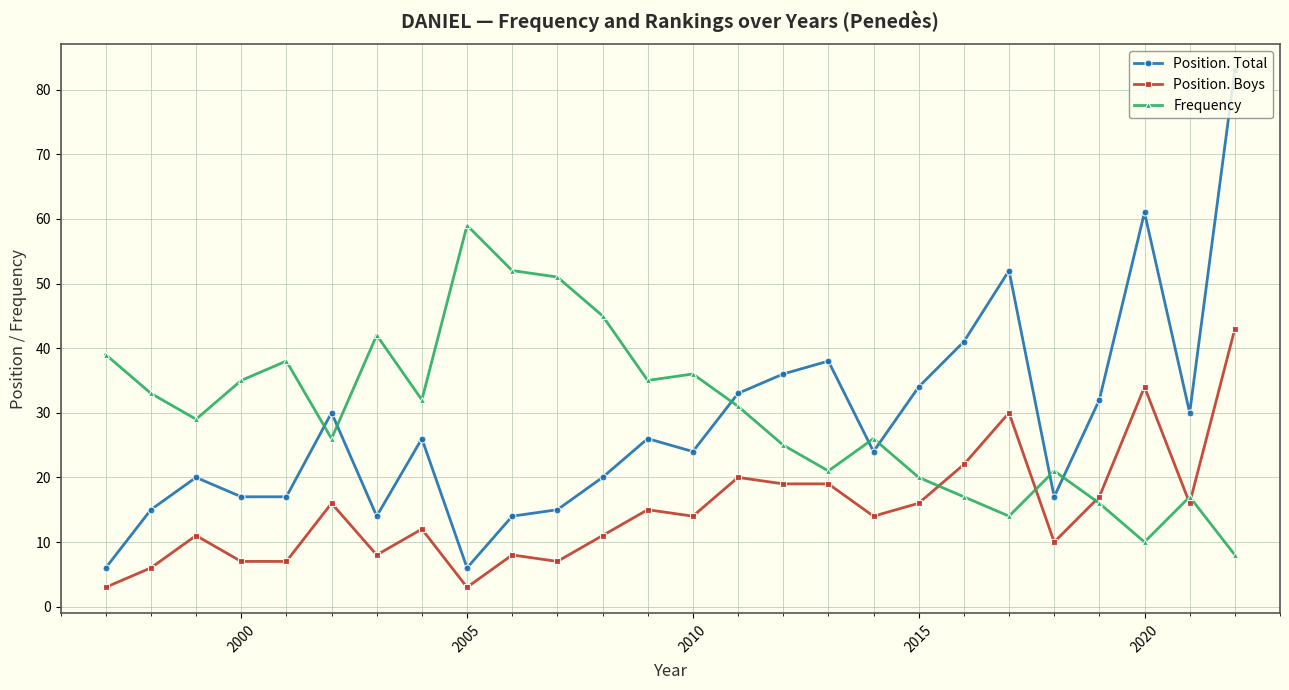

True or false: Position. Boys has more than 0 interior local peaks.

True